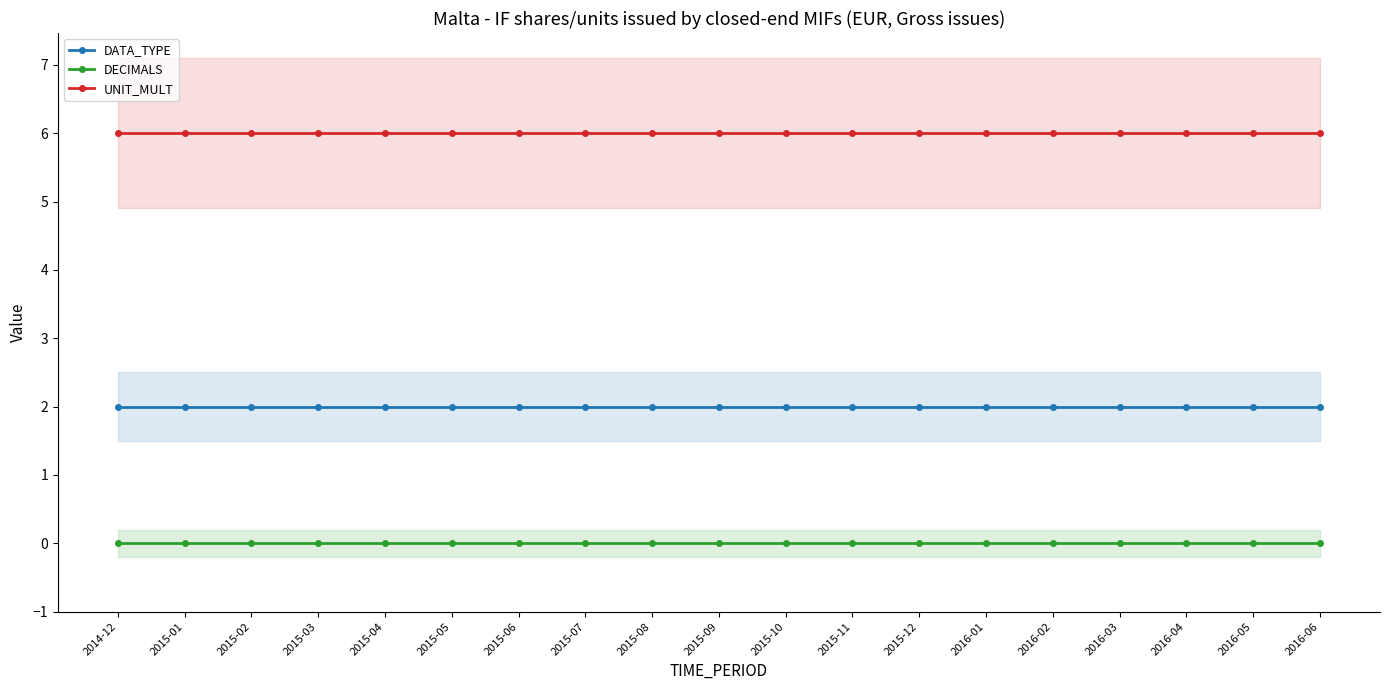

True or false: UNIT_MULT and DATA_TYPE intersect in this chart.

False